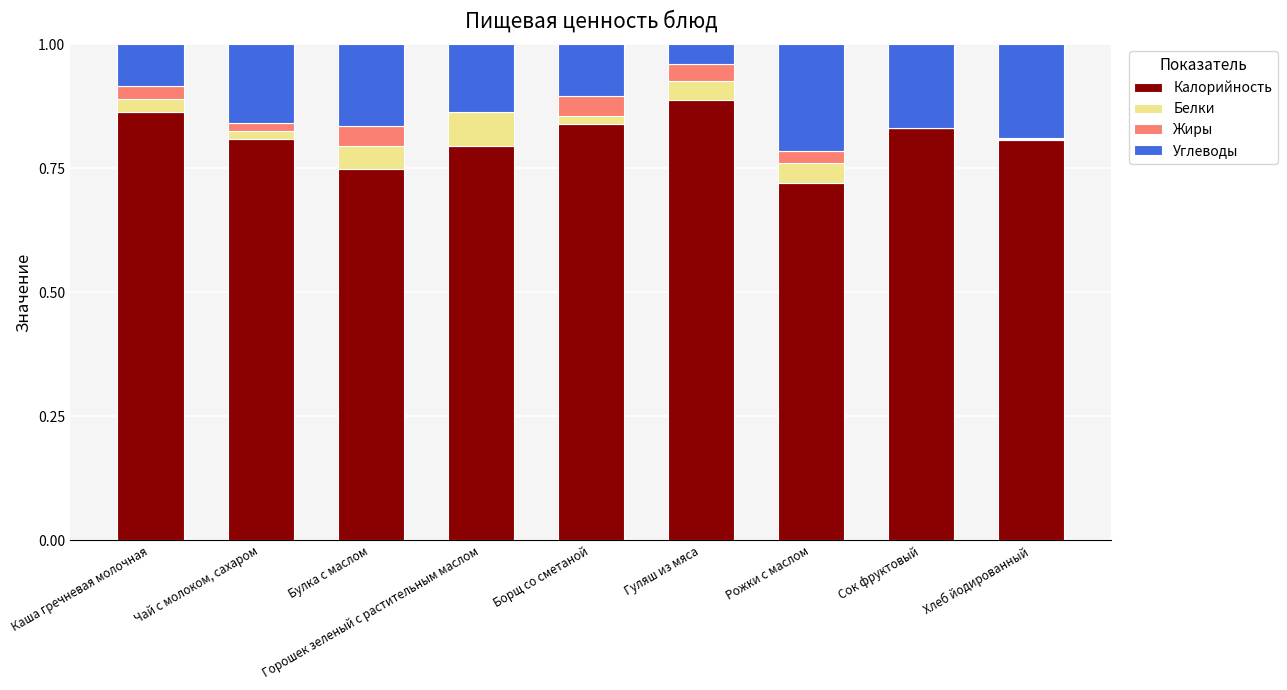

What are all the series names shown in the legend?

Калорийность, Белки, Жиры, Углеводы